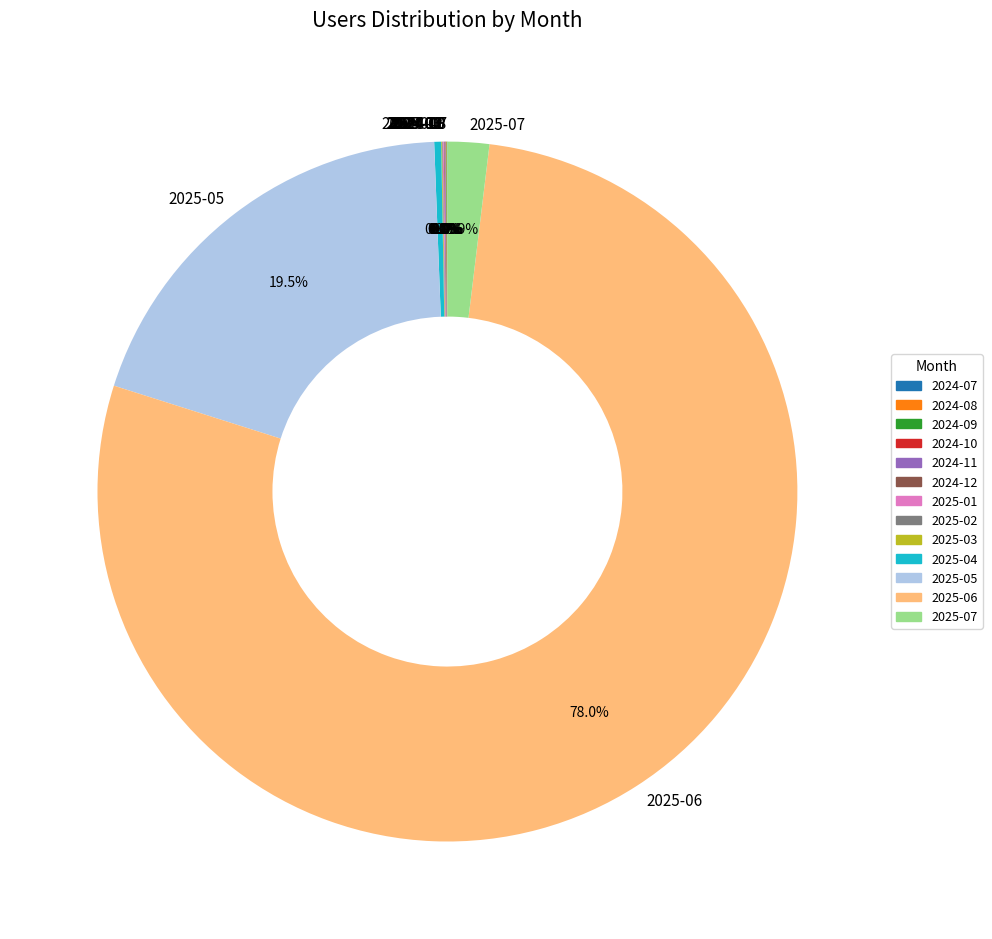

Do 2025-07 and 2025-05 together represent more than half of the pie?

No